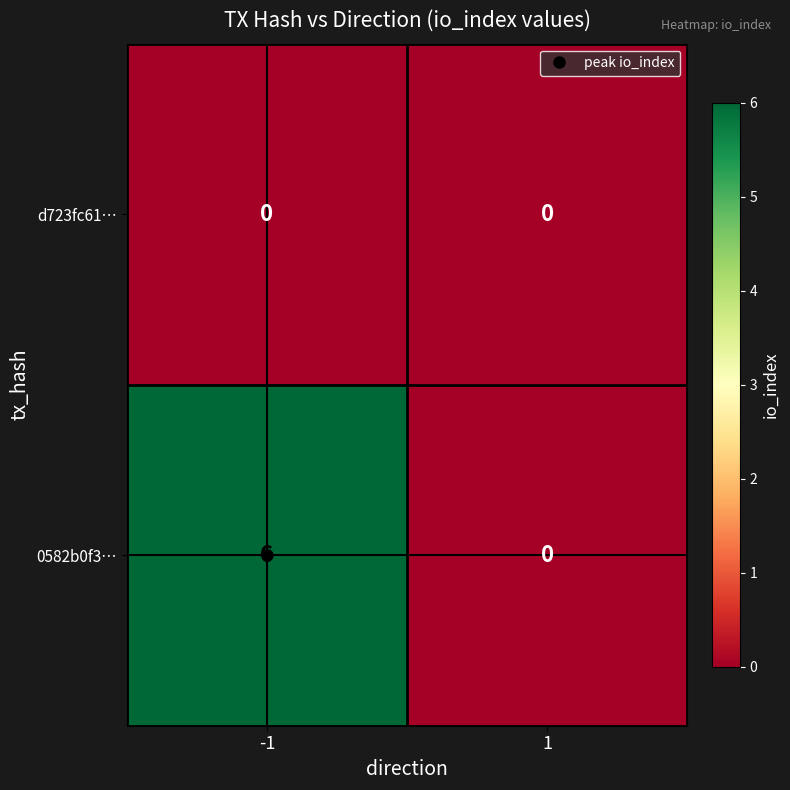

What is the sum of all 0582b0f3… values?

6